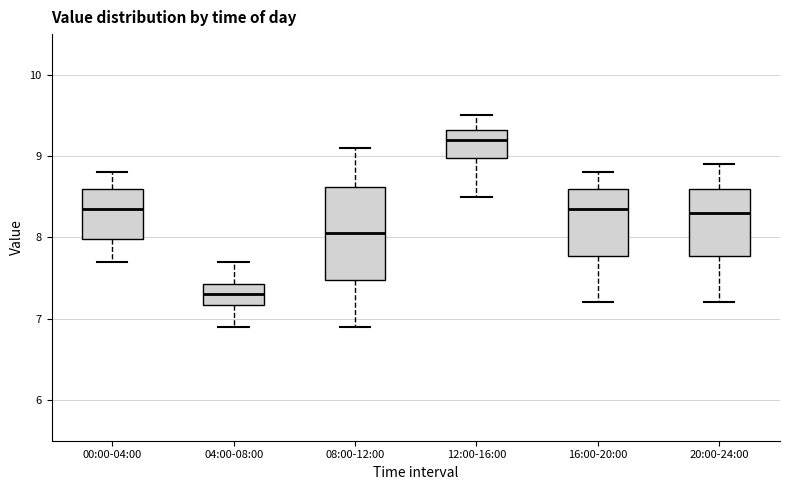

Which box's median line is the lowest?

04:00-08:00